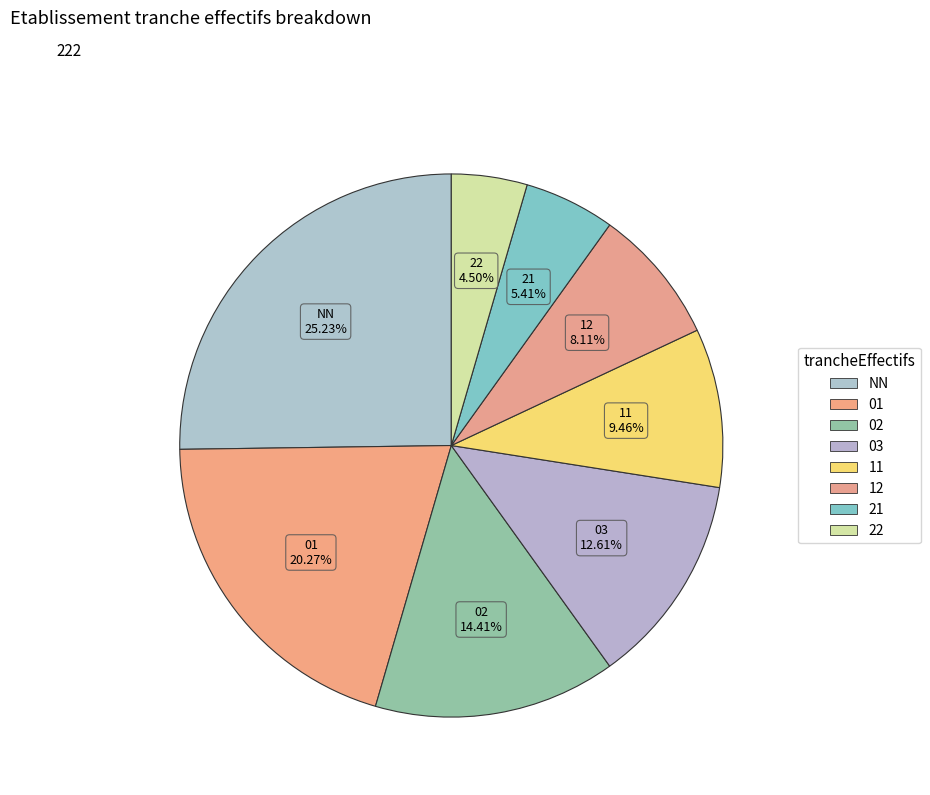

To the nearest percent, what is the combined percentage of 01 and 12?

28%